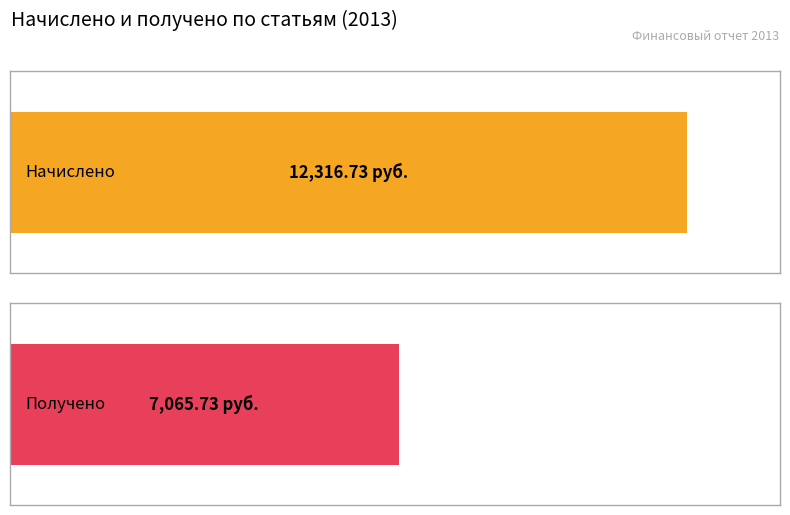

What are all the series names shown in the legend?

Начислено, Получено